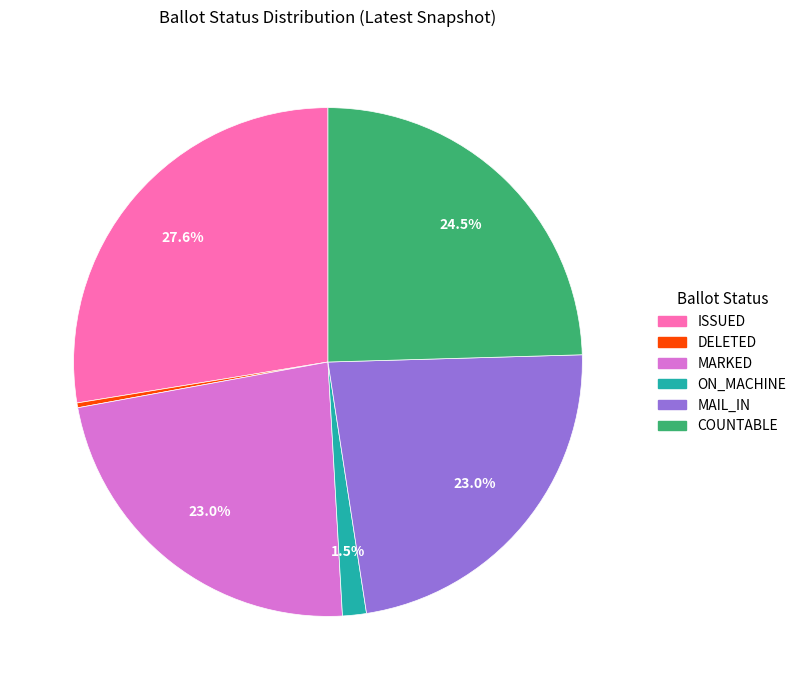

Is there a majority slice in this chart?

No